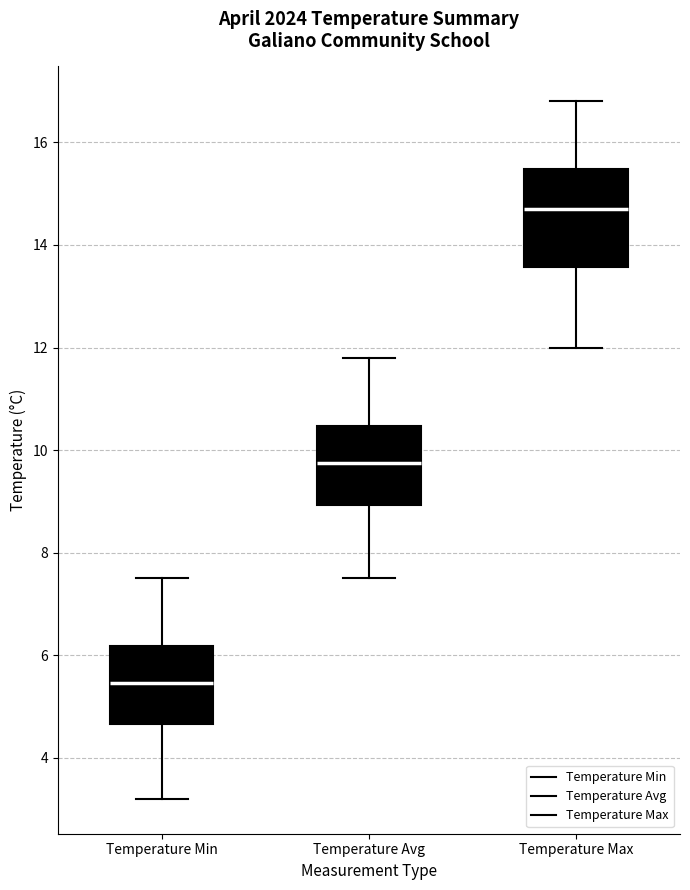

Which box is the tallest, from its lower edge to its upper edge?

Temperature Max